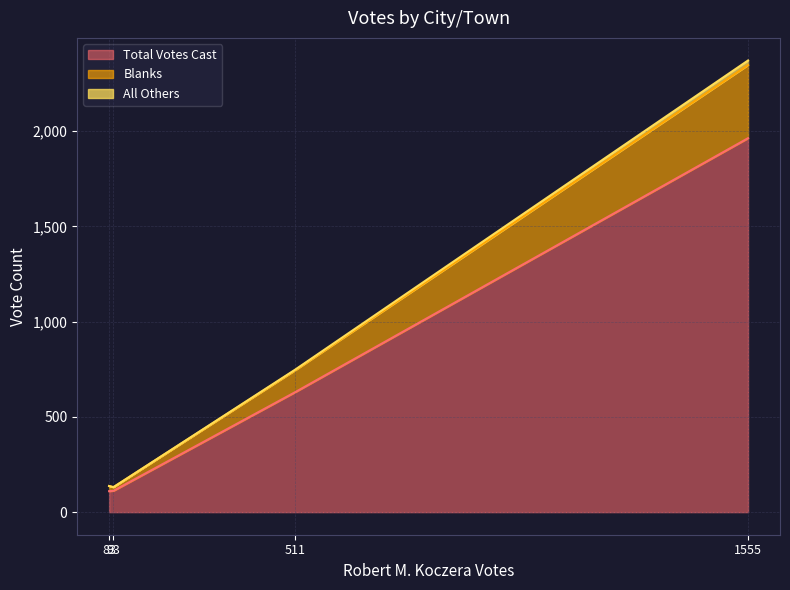

Does the chart display data point markers on the line(s)?

No